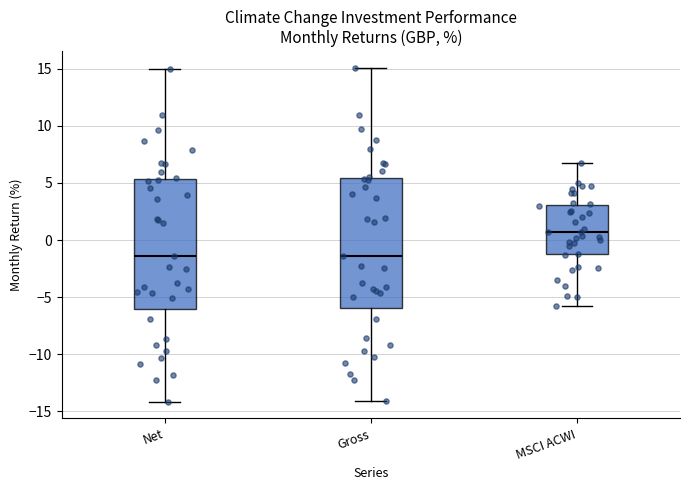

Where does the lower whisker of the box for MSCI ACWI end on the y-axis? The values are not printed on the chart, so give them approximately, as read against the axis.

-5.5